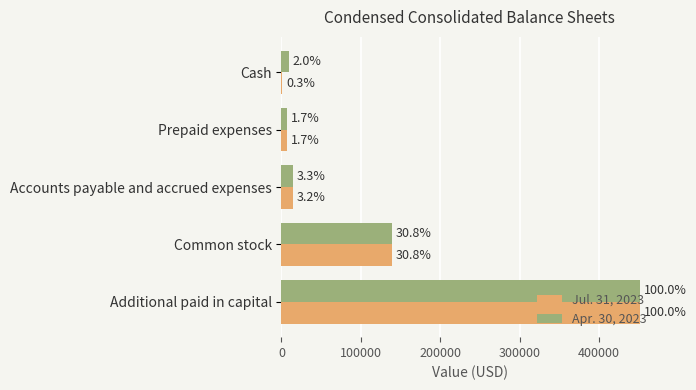

What are all the series names shown in the legend?

Jul. 31, 2023, Apr. 30, 2023